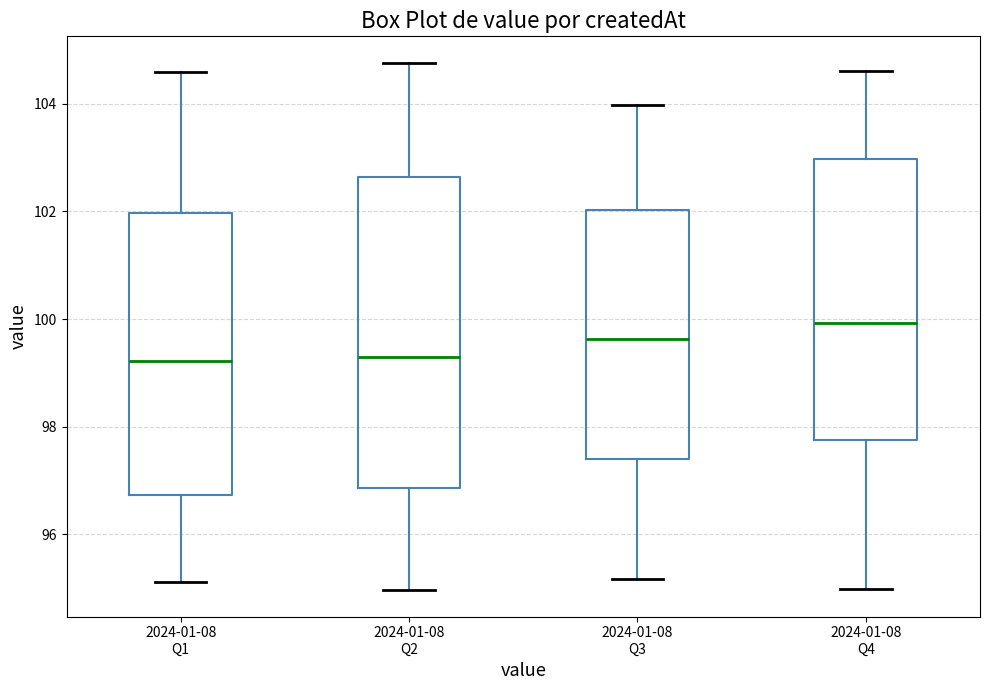

Reading left to right, transcribe this box plot: for each box, give where its median line is, the range the box spans, and where its two whiskers end, as read against the y-axis. The values are not printed on the chart, so give them approximately, as read against the axis.

2024-01-08 Q1: median 99.2, box 96.8 to 102.0, whiskers 95.2 to 104.6
2024-01-08 Q2: median 99.4, box 96.8 to 102.6, whiskers 95.0 to 104.8
2024-01-08 Q3: median 99.6, box 97.4 to 102.0, whiskers 95.2 to 104.0
2024-01-08 Q4: median 100.0, box 97.8 to 103.0, whiskers 95.0 to 104.6